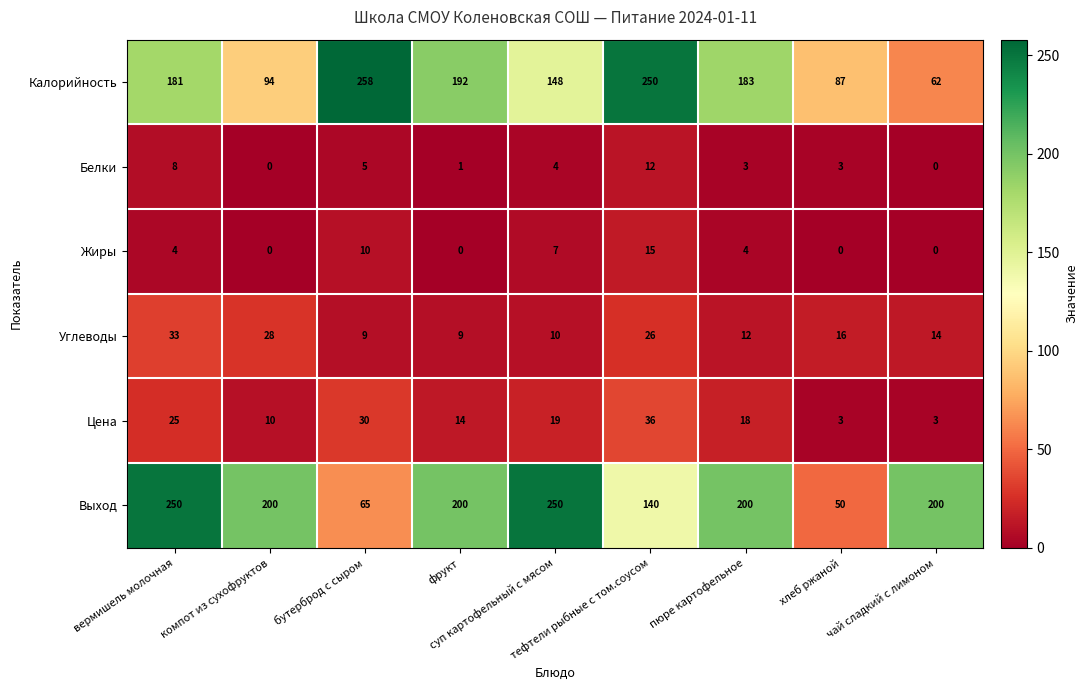

How many Выход values are between 140 and 200?

5